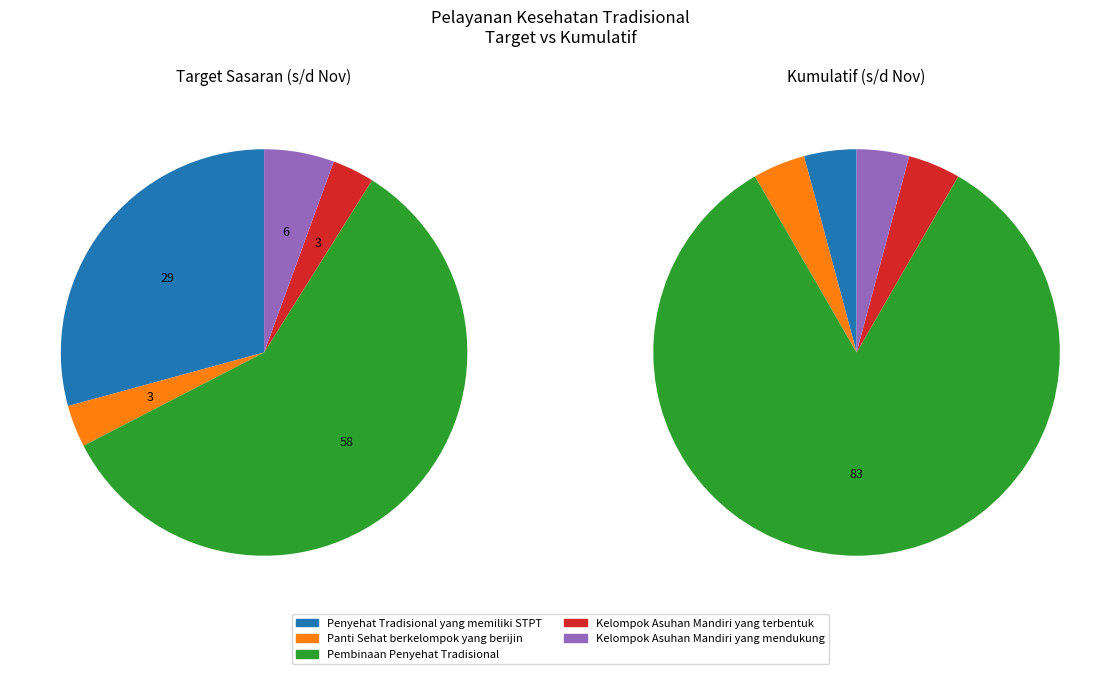

Which slice represents more than half of the pie?

Pembinaan Penyehat Tradisional